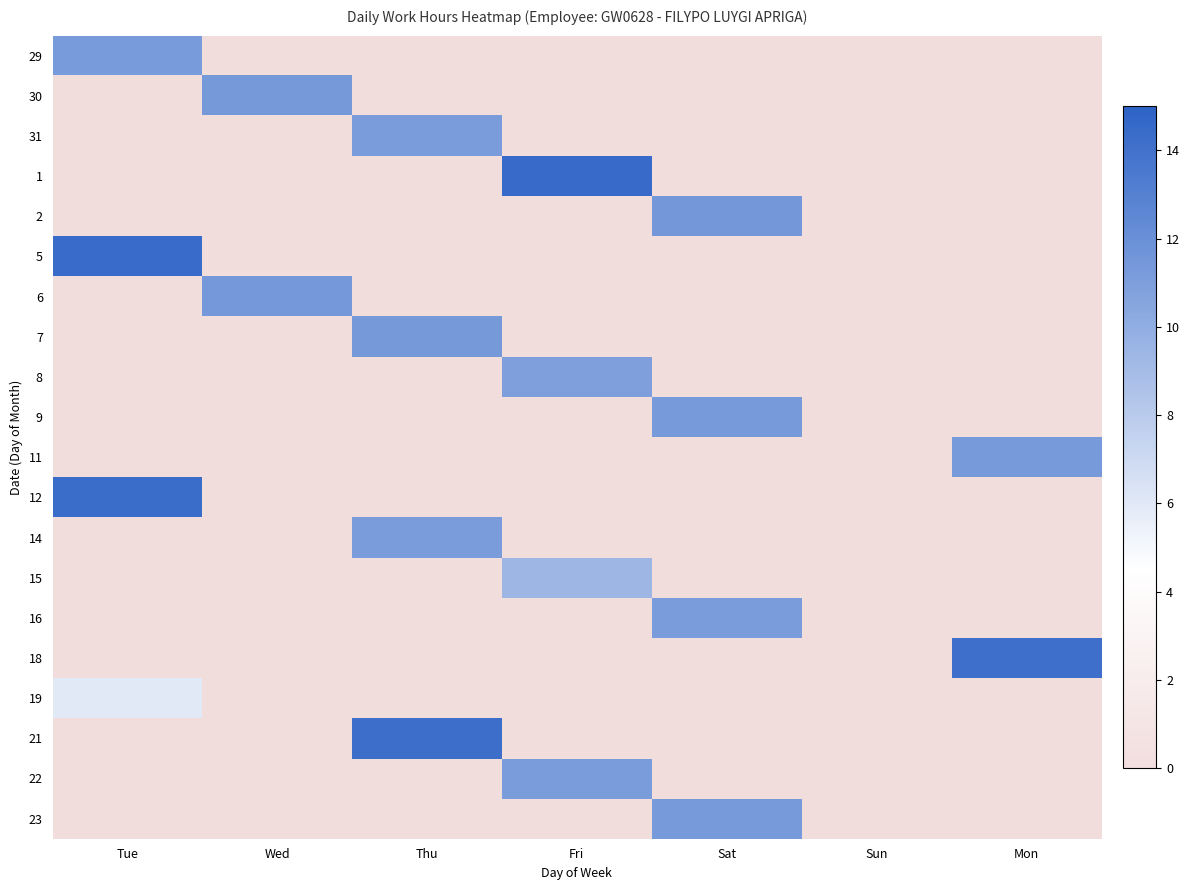

At which category is the sum across all series the highest?

Thu